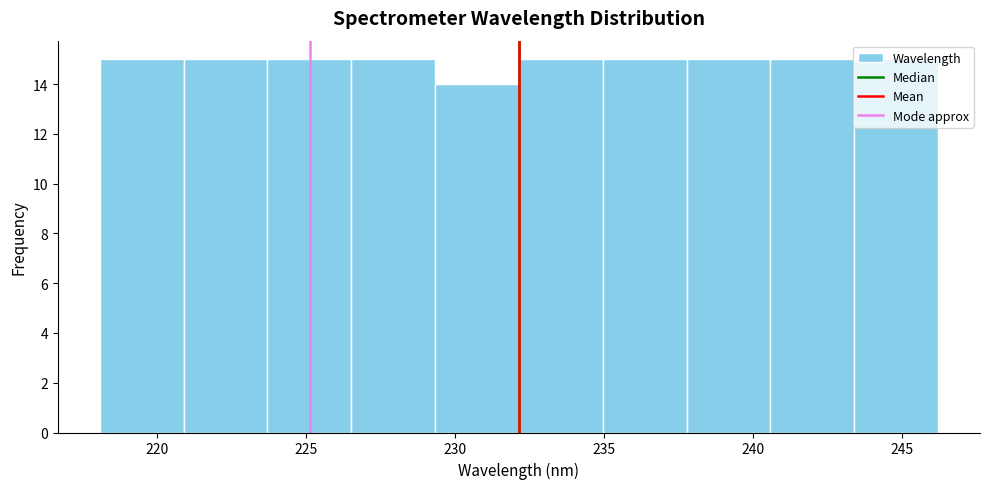

Reading left to right, list every bar in this chart as the range it spans on the x-axis followed by its height. Neither the bar edges nor the heights are printed on the chart, so give them approximately, as read against the axes.

218.0 to 221.0: 15
221.0 to 223.5: 15
223.5 to 226.5: 15
226.5 to 229.5: 15
229.5 to 232.0: 14
232.0 to 235.0: 15
235.0 to 238.0: 15
238.0 to 240.5: 15
240.5 to 243.5: 15
243.5 to 246.0: 15